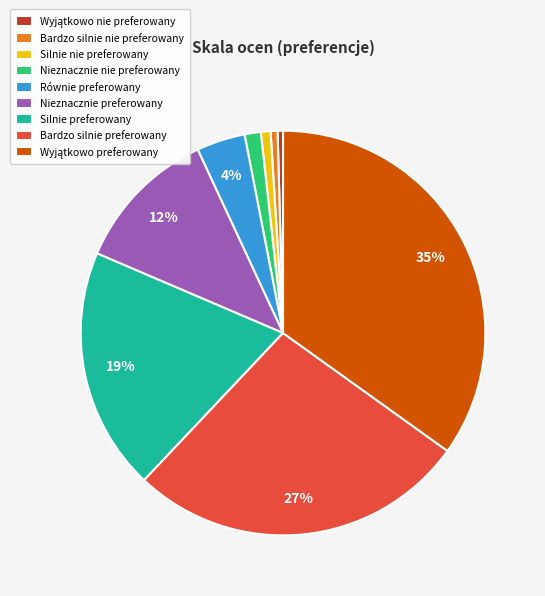

To the nearest percent, what is the combined percentage of Nieznacznie preferowany and Równie preferowany?

16%